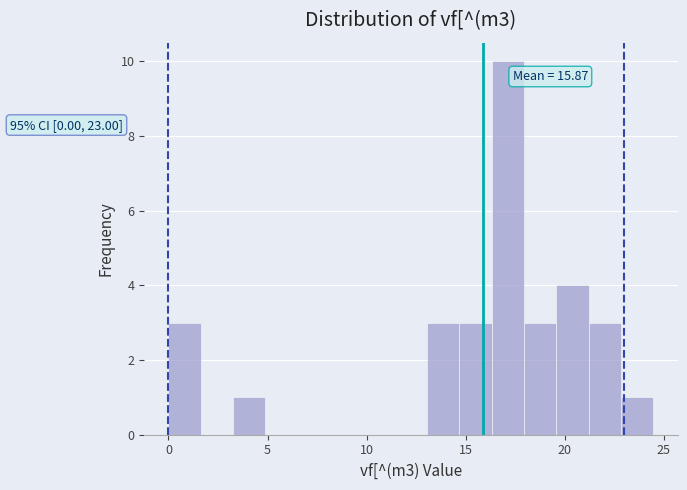

Around what value on the x-axis is the tallest bar? Give the approximate position of its centre, as read against the axis.

17.0